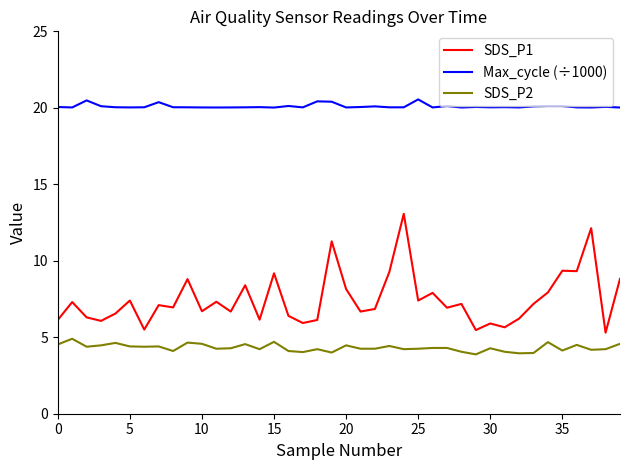

True or false: SDS_P1 and Max_cycle (÷1000) intersect in this chart.

False